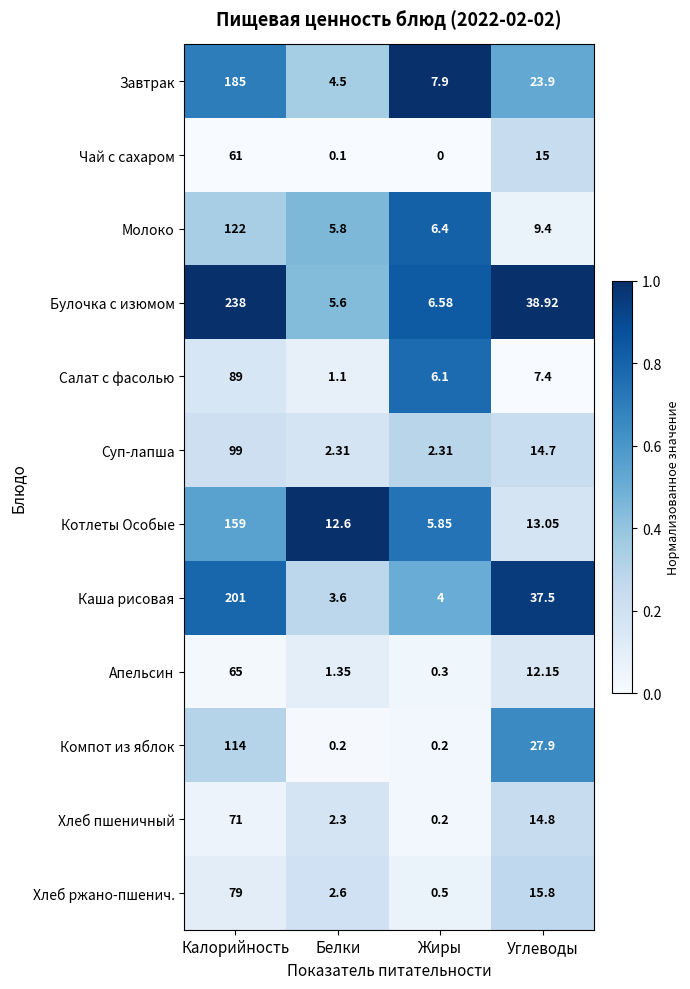

How many series are shown in this chart?

12